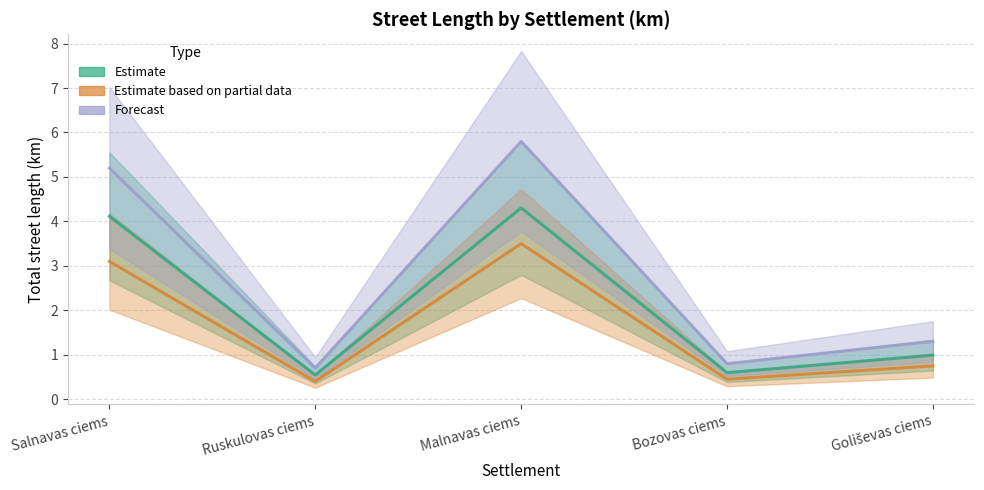

At which category does Forecast reach its first local valley?

Ruskulovas ciems